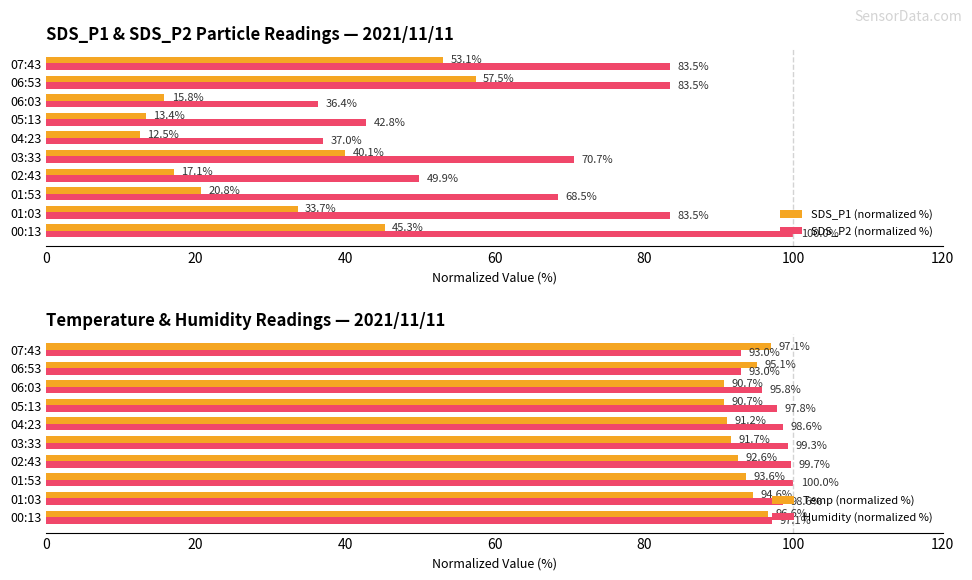

What is the difference between the SDS_P1 (normalized %) values at 04:23 and 01:53?

8.2